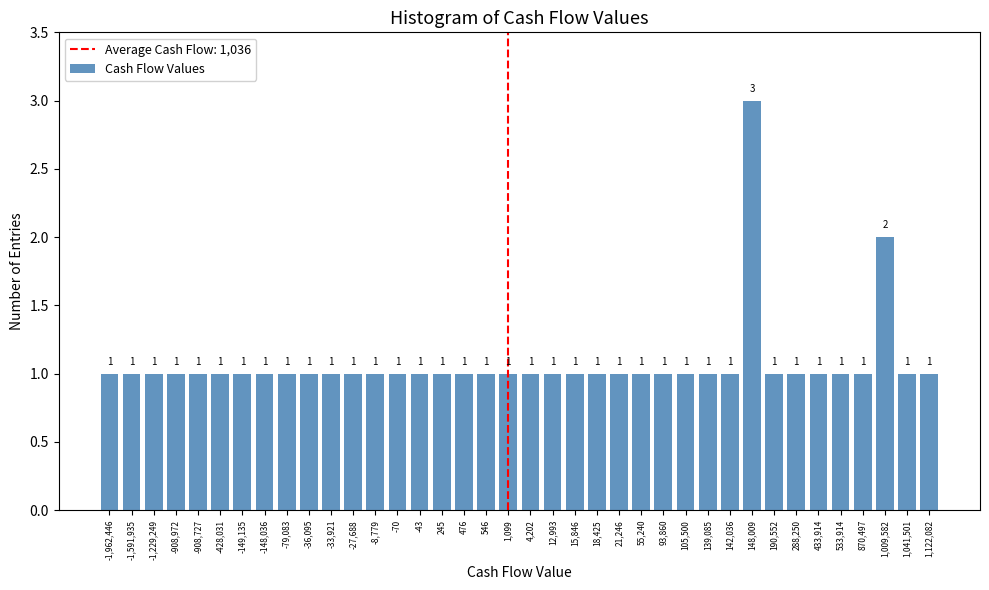

Reading right to left, what are all the values shown in this chart?

1,122,082=1	1,041,501=1	1,009,582=2	870,497=1	533,914=1	433,914=1	288,250=1	190,552=1	148,009=3	142,036=1	139,085=1	105,500=1	93,860=1	55,240=1	21,246=1	18,425=1	15,846=1	12,993=1	4,202=1	1,099=1	546=1	476=1	245=1	-43=1	-70=1	-8,779=1	-27,688=1	-33,921=1	-36,095=1	-79,083=1	-148,036=1	-149,135=1	-428,031=1	-908,727=1	-908,972=1	-1,229,249=1	-1,591,935=1	-1,962,446=1